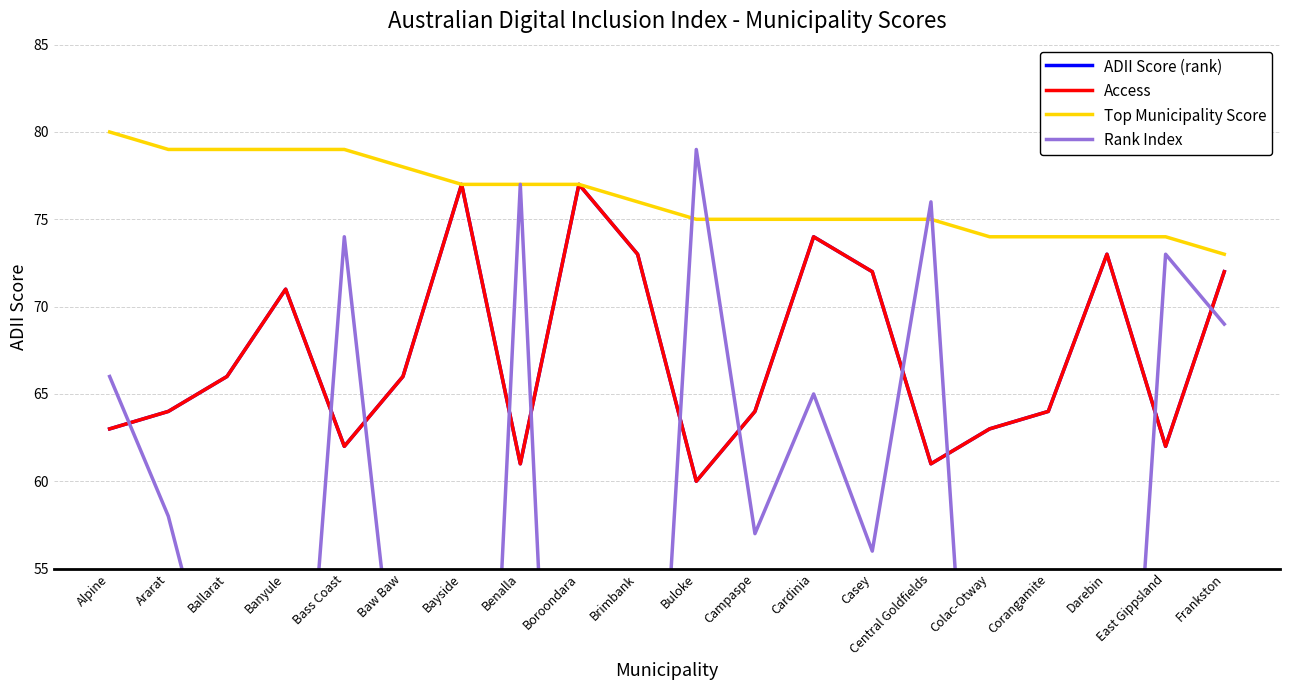

Which series has the largest range (max minus min)?

Rank Index